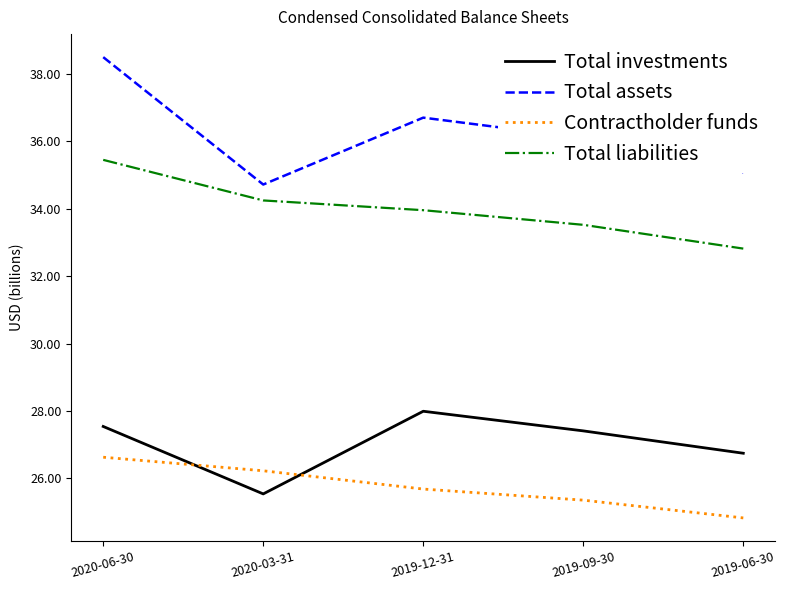

At which category is the sum across all series the highest?

2020-06-30